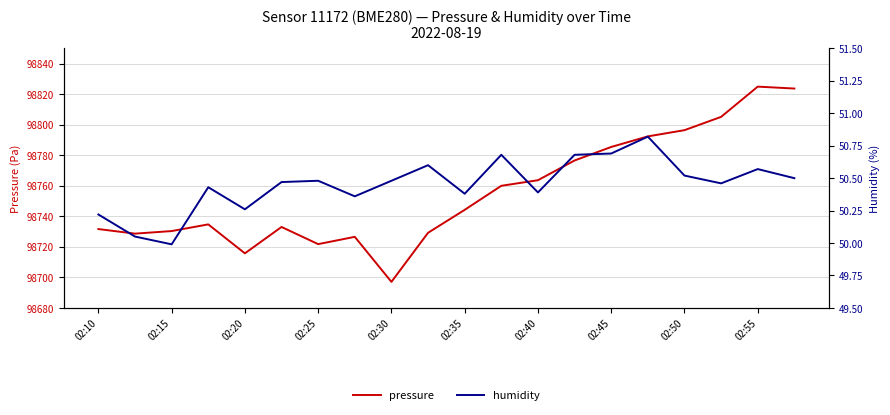

The value of pressure at 02:35 is 98744.2. True or false?

True